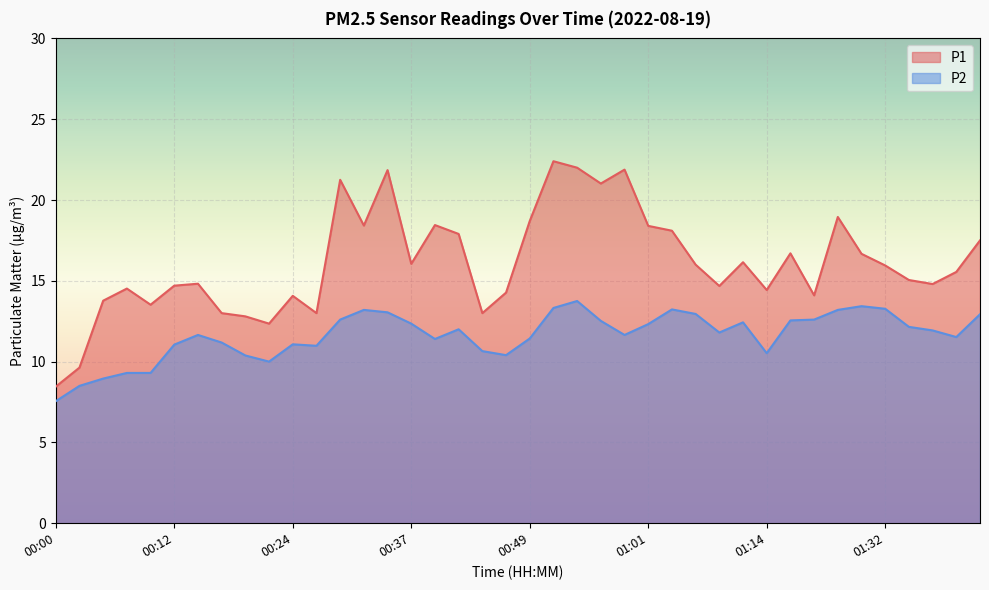

Reading left to right, list all the values displayed in this chart.

P1: 00:00=8.4	00:02=9.6	00:05=13.8	00:07=14.5	00:10=13.5	00:12=14.7	00:15=14.8	00:17=13.0	00:20=12.8	00:22=12.3	00:24=14.1	00:27=13.0	00:29=21.2	00:32=18.4	00:34=21.9	00:37=16.1	00:39=18.4	00:41=17.9	00:44=13.0	00:46=14.3	00:49=18.7	00:51=22.4	00:54=22.0	00:56=21.0	00:59=21.9	01:01=18.4	01:04=18.1	01:06=16.0	01:09=14.7	01:11=16.1	01:14=14.4	01:16=16.7	01:24=14.1	01:27=18.9	01:29=16.7	01:32=15.9	01:34=15.1	01:37=14.8	01:39=15.6	01:42=17.5
P2: 00:00=7.5	00:02=8.5	00:05=8.9	00:07=9.3	00:10=9.3	00:12=11.1	00:15=11.7	00:17=11.2	00:20=10.4	00:22=10.0	00:24=11.1	00:27=11.0	00:29=12.6	00:32=13.2	00:34=13.1	00:37=12.3	00:39=11.4	00:41=12.0	00:44=10.7	00:46=10.4	00:49=11.4	00:51=13.3	00:54=13.8	00:56=12.5	00:59=11.7	01:01=12.3	01:04=13.2	01:06=12.9	01:09=11.8	01:11=12.4	01:14=10.5	01:16=12.6	01:24=12.6	01:27=13.2	01:29=13.4	01:32=13.3	01:34=12.2	01:37=11.9	01:39=11.5	01:42=12.9